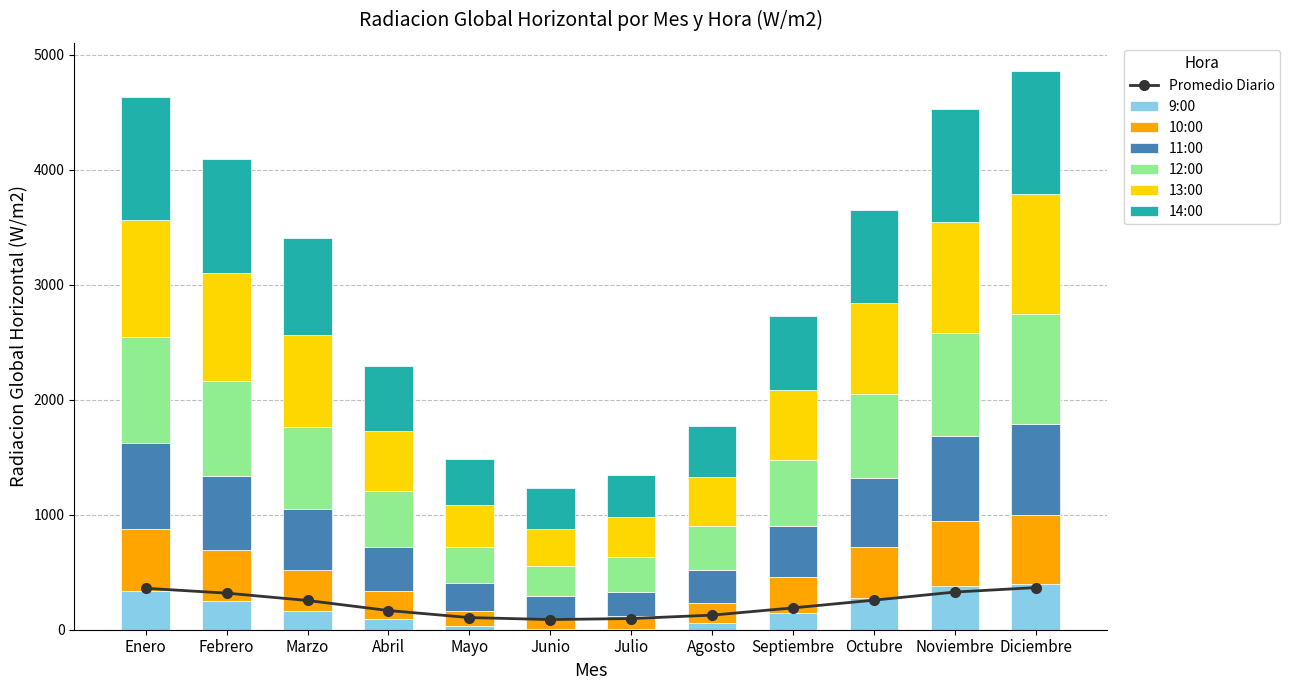

What is the total value across all series at Octubre?

3652.1